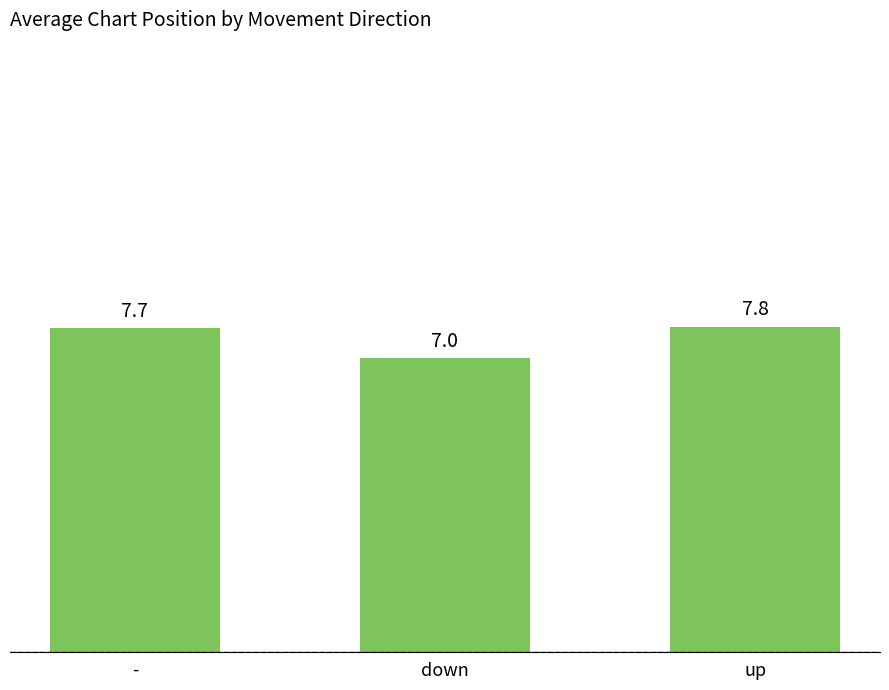

What is the average value?

7.5